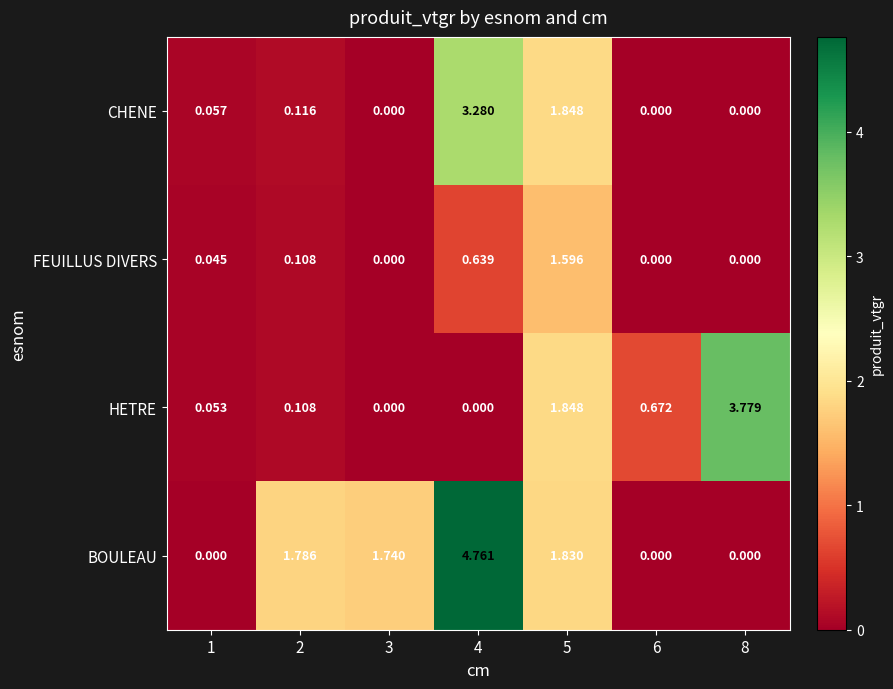

Which series has the largest total across all categories?

BOULEAU